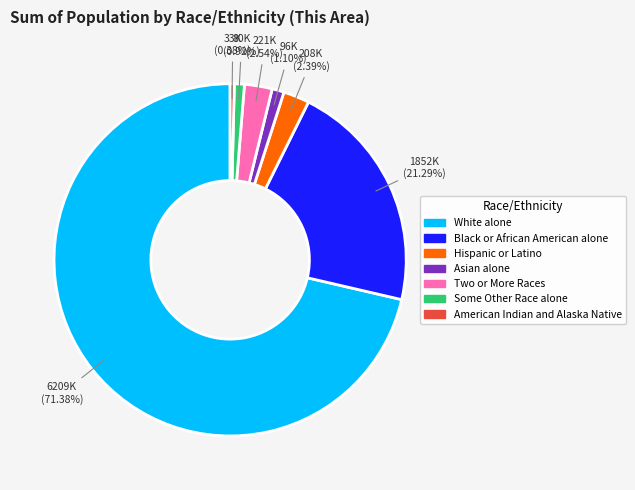

How much of the chart is everything except Asian alone?

98.9%